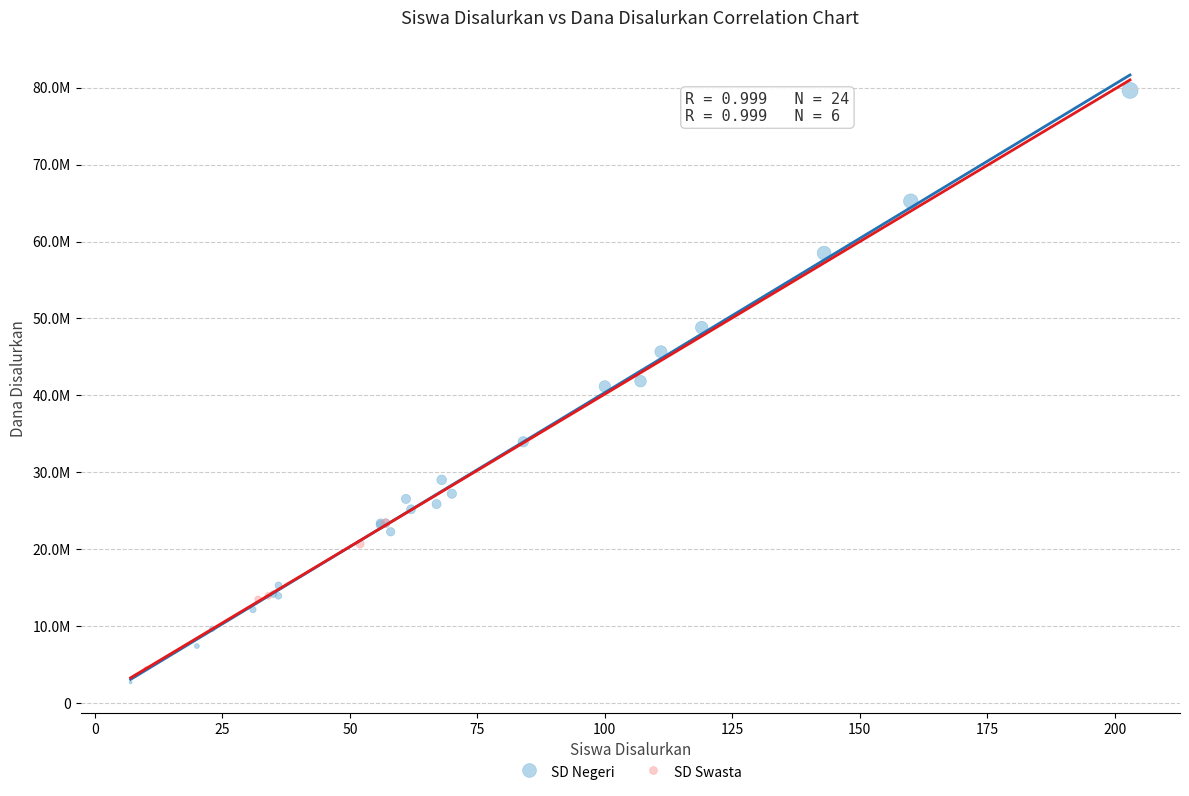

What are all the series names shown in the legend?

SD Negeri, SD Swasta